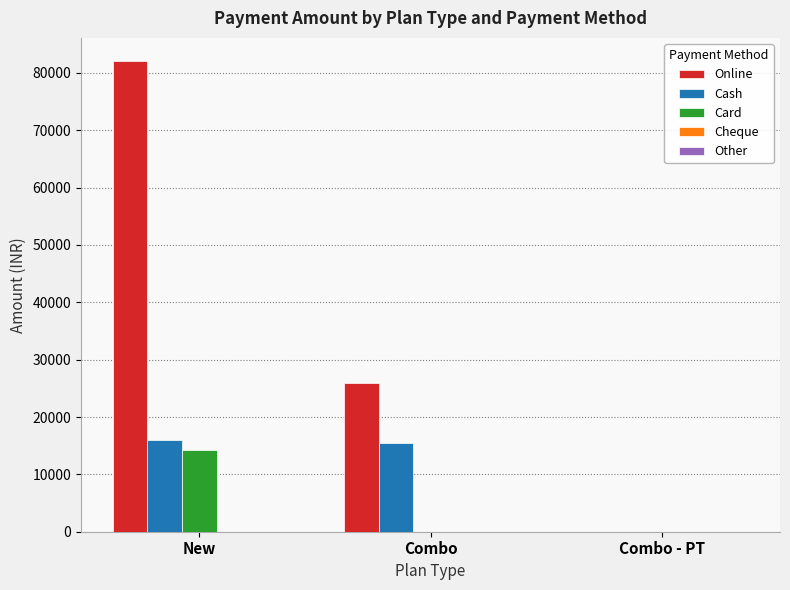

Between New and Combo, which series saw the biggest shift?

Online